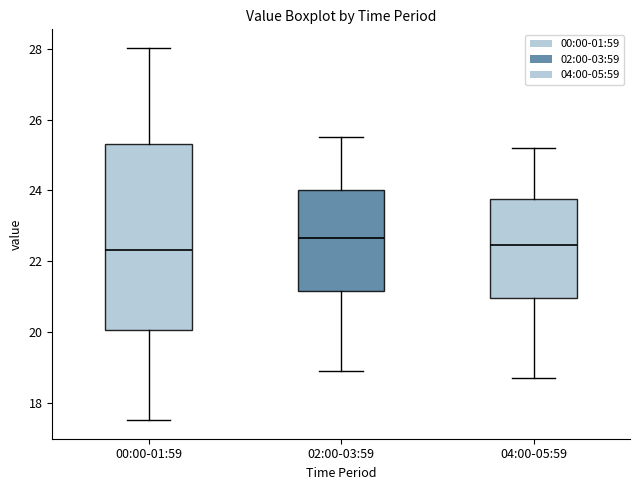

Where is the upper edge of the box for 02:00-03:59 on the y-axis? The values are not printed on the chart, so give them approximately, as read against the axis.

24.0